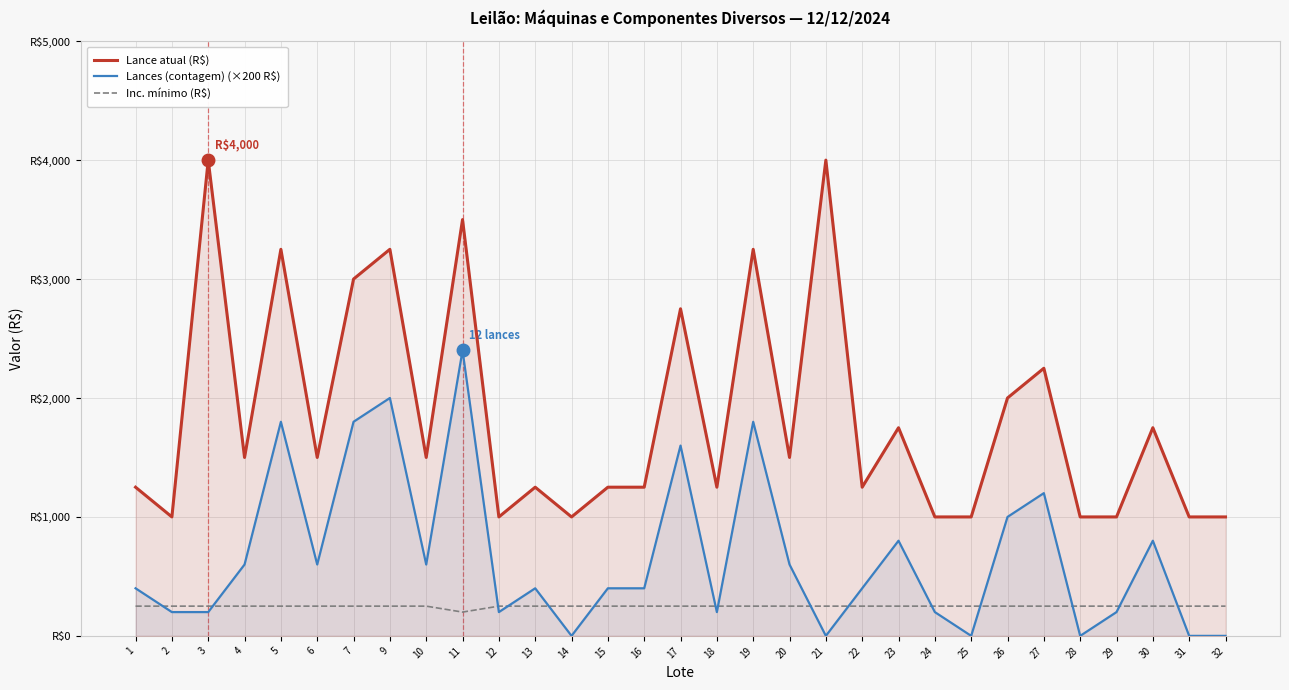

Rank the series at 32 from highest to lowest value.

Lance atual (R$), Inc. mínimo (R$), Lances (contagem) (×200 R$)